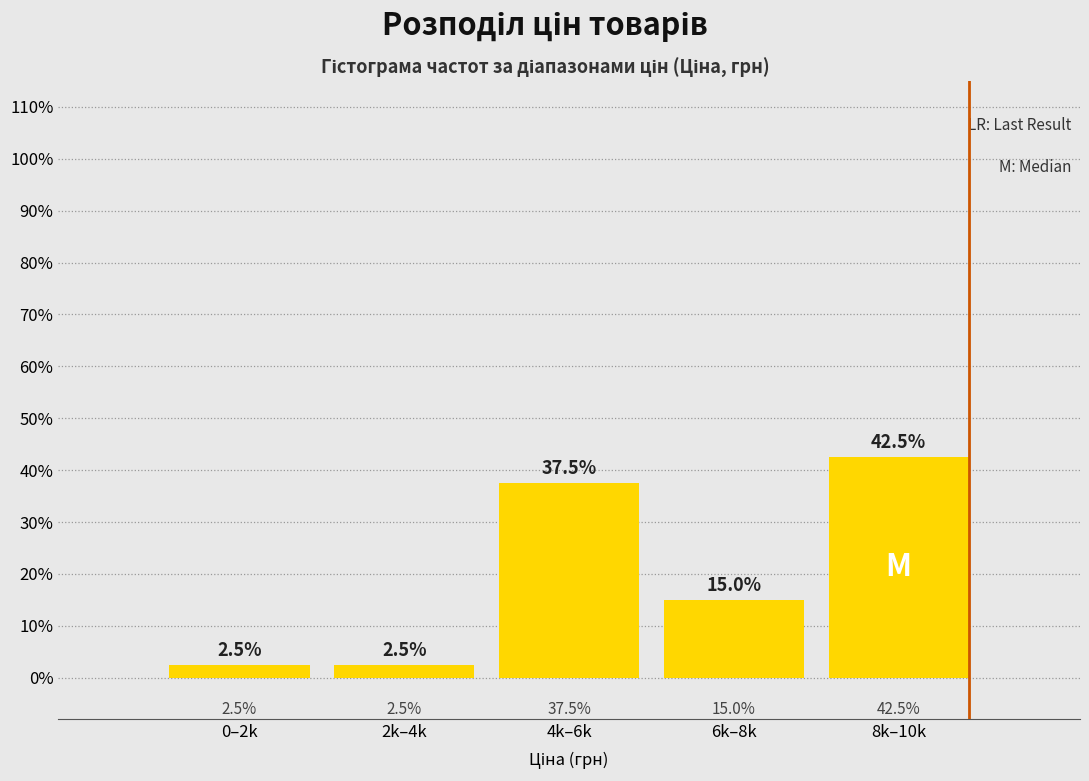

Reading left to right, transcribe all the data shown in this chart.

0–2k=2.5	2k–4k=2.5	4k–6k=37.5	6k–8k=15.0	8k–10k=42.5